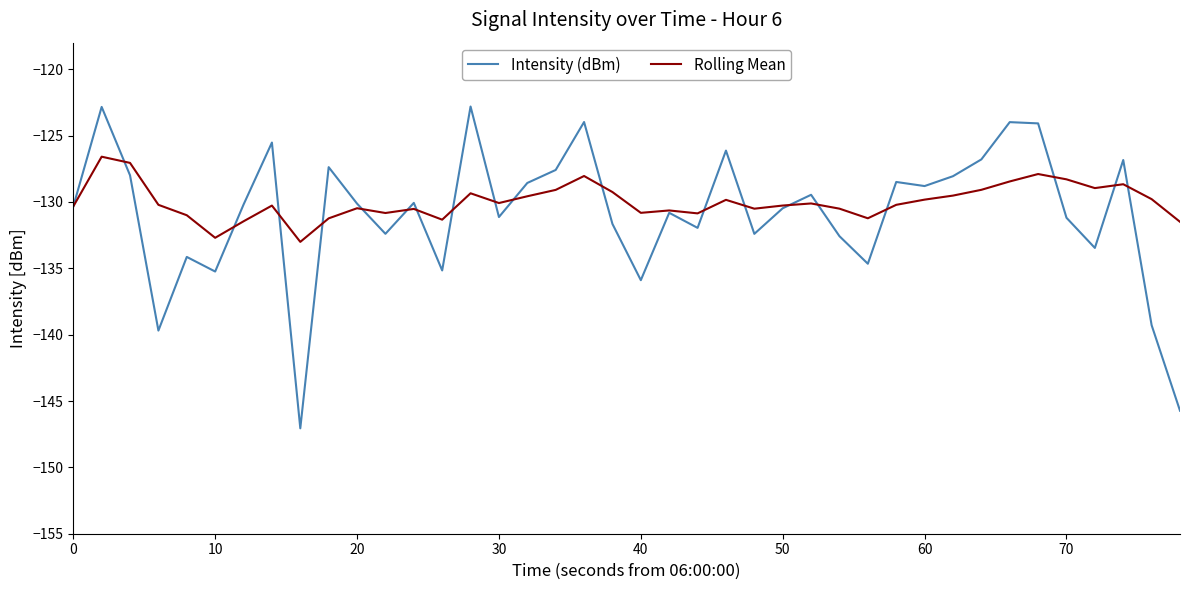

Which series has the widest spread of values?

Intensity (dBm)